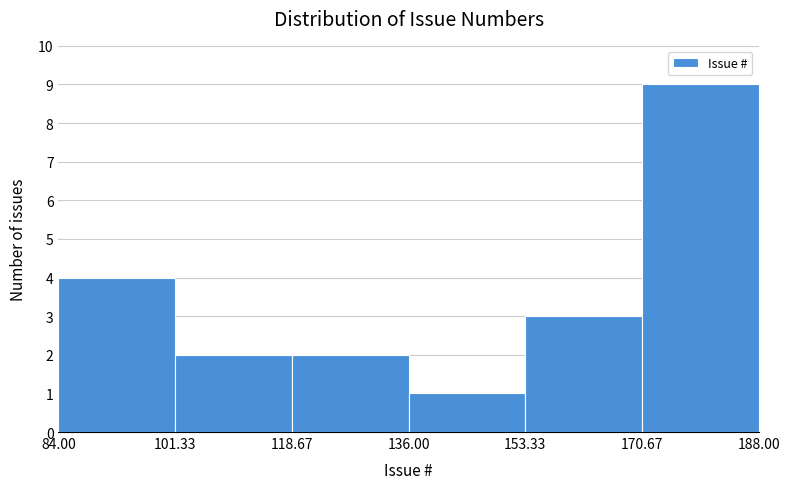

Reading left to right, list every bar in this chart as the range it spans on the x-axis followed by its height. The values are not printed on the chart, so give them approximately, as read against the axis.

84.00 to 101.33: 4
101.33 to 118.67: 2
118.67 to 136.00: 2
136.00 to 153.33: 1
153.33 to 170.67: 3
170.67 to 188.00: 9